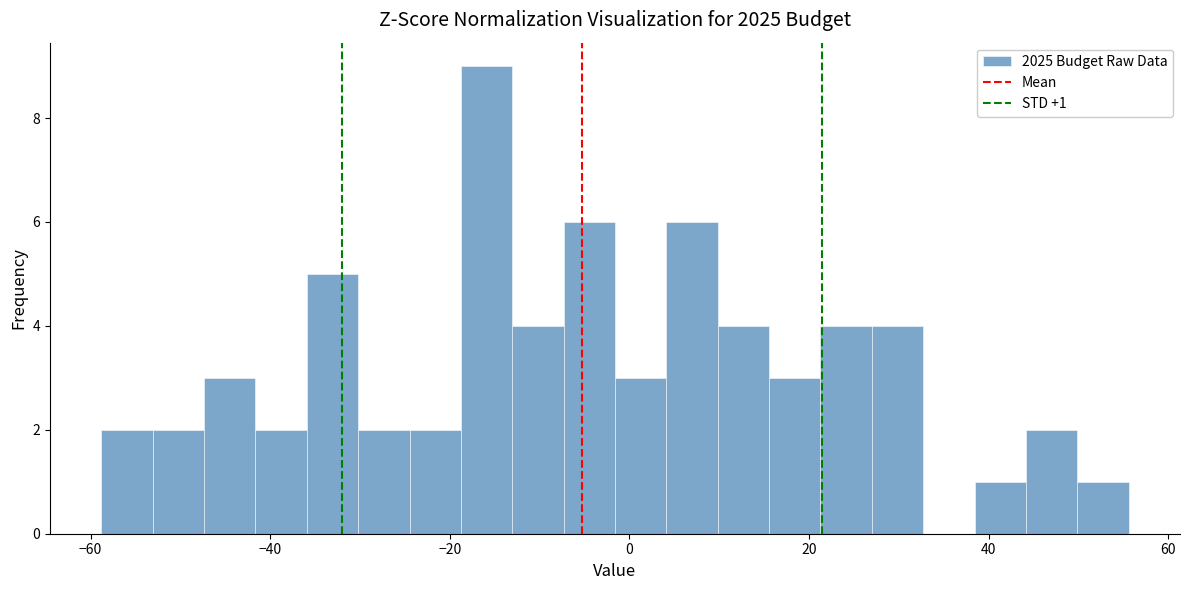

Read against the x-axis, roughly where is the centre of the tallest bar?

-16